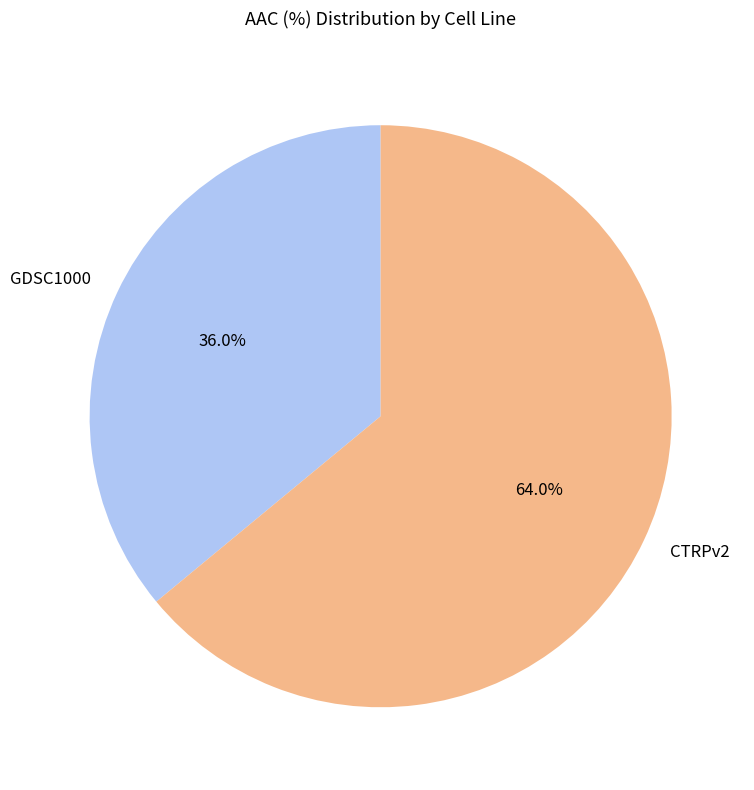

Which category accounts for the majority?

CTRPv2